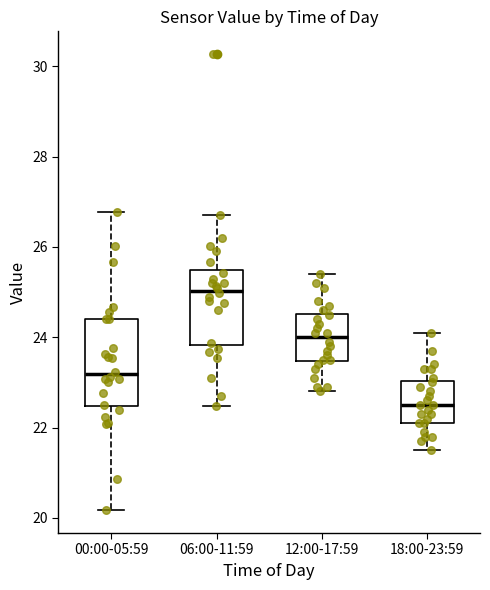

Reading left to right, read every box against the y-axis: the position of its median line, the range the box covers, and the ends of its whiskers. The values are not printed on the chart, so give them approximately, as read against the axis.

00:00-05:59: median 23.2, box 22.4 to 24.4, whiskers 20.2 to 26.8
06:00-11:59: median 25.0, box 23.8 to 25.4, whiskers 22.4 to 26.8
12:00-17:59: median 24.0, box 23.4 to 24.6, whiskers 22.8 to 25.4
18:00-23:59: median 22.6, box 22.2 to 23.0, whiskers 21.6 to 24.2